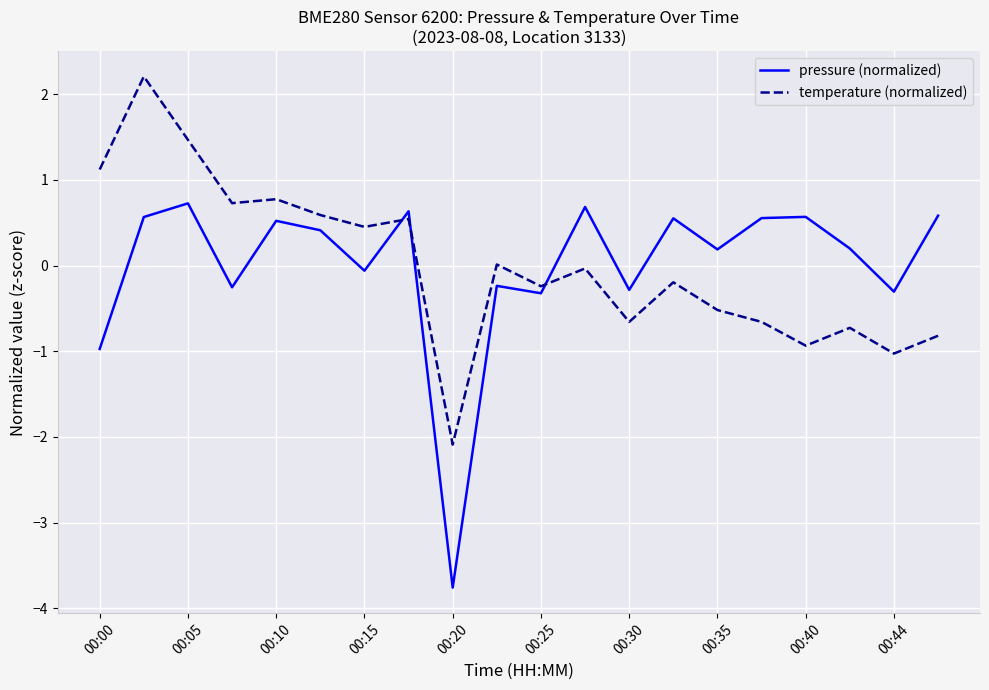

At how many categories does at least one series exceed 1?

3